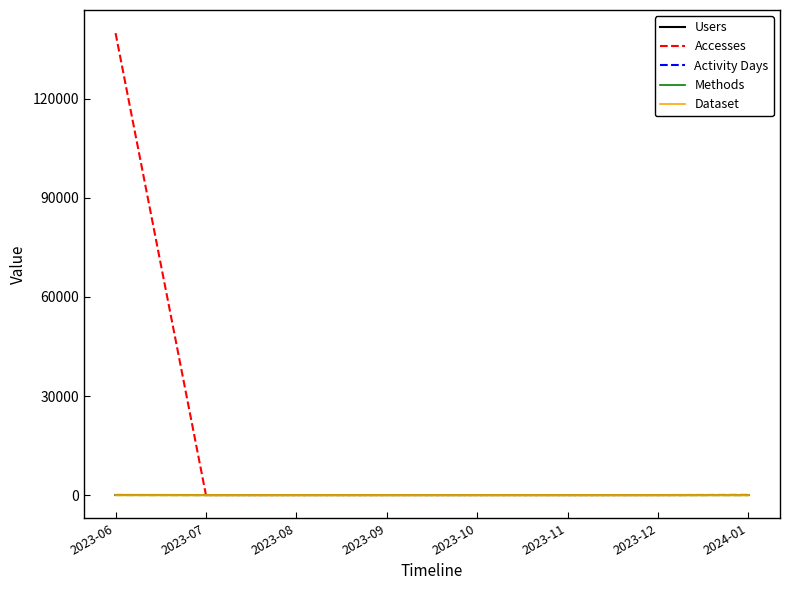

Which series has the widest spread of values?

Accesses